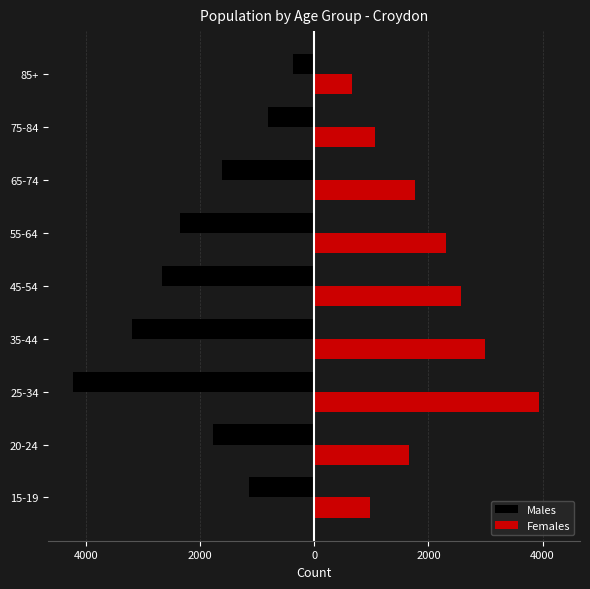

What is the difference between the maximum and minimum values in the Females series?

3278